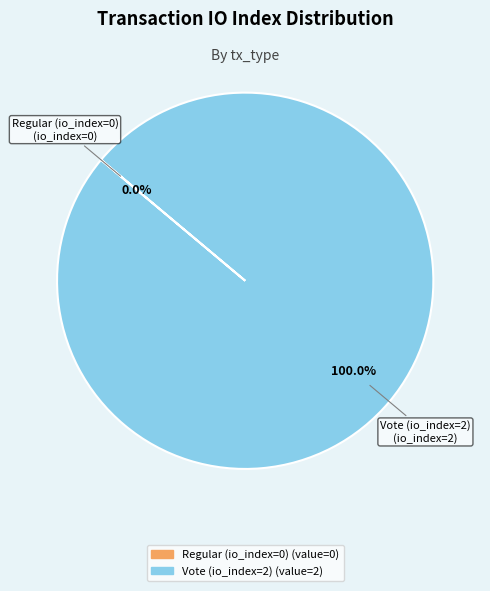

Does Vote (io_index=2) account for over 50% of the chart?

Yes